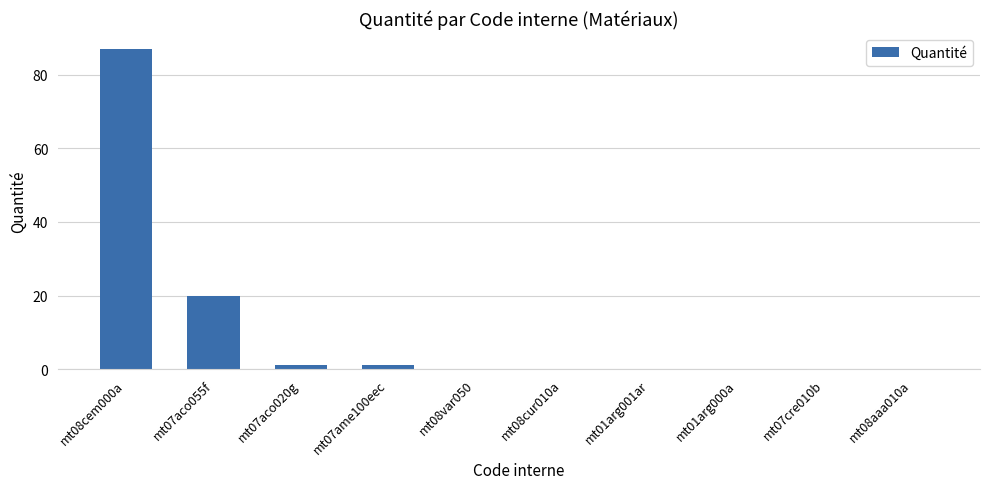

The chart shows a value of 0.0 at mt08aaa010a. True or false?

True